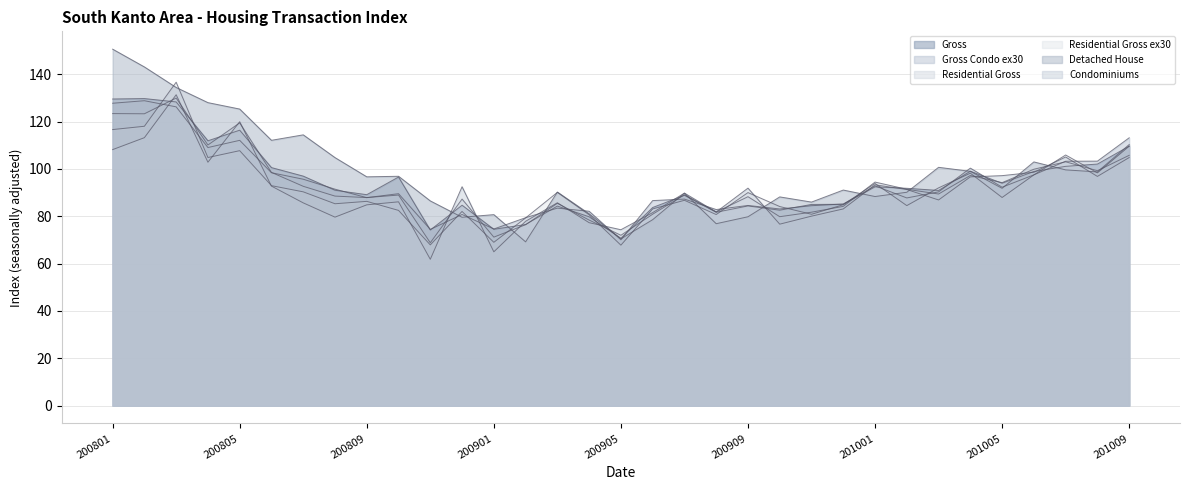

The Residential Gross ex30 series shows 51.3 at 200903. True or false?

False